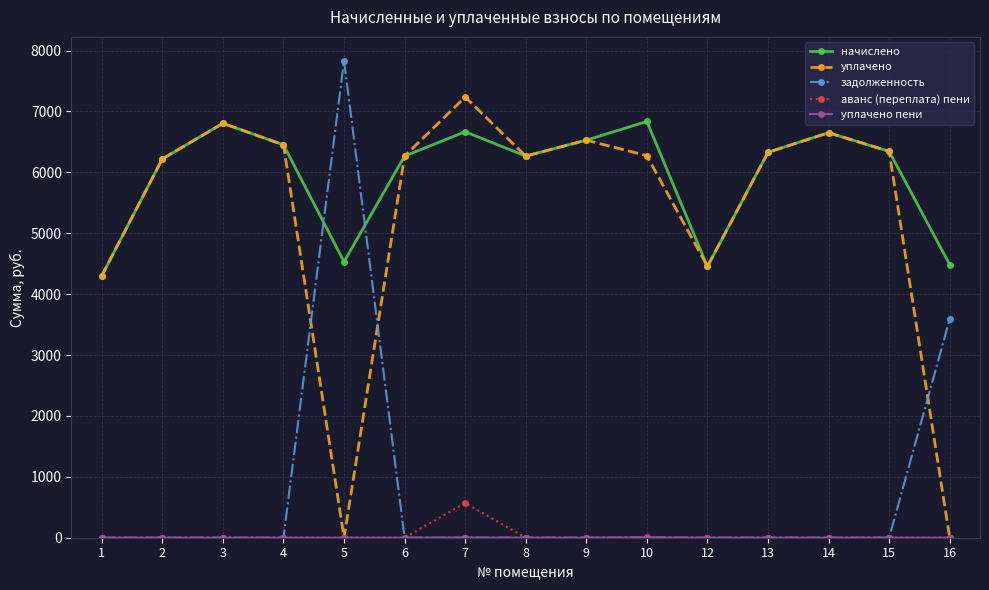

What is the value of the начислено point at the 8th from the left?

6266.9